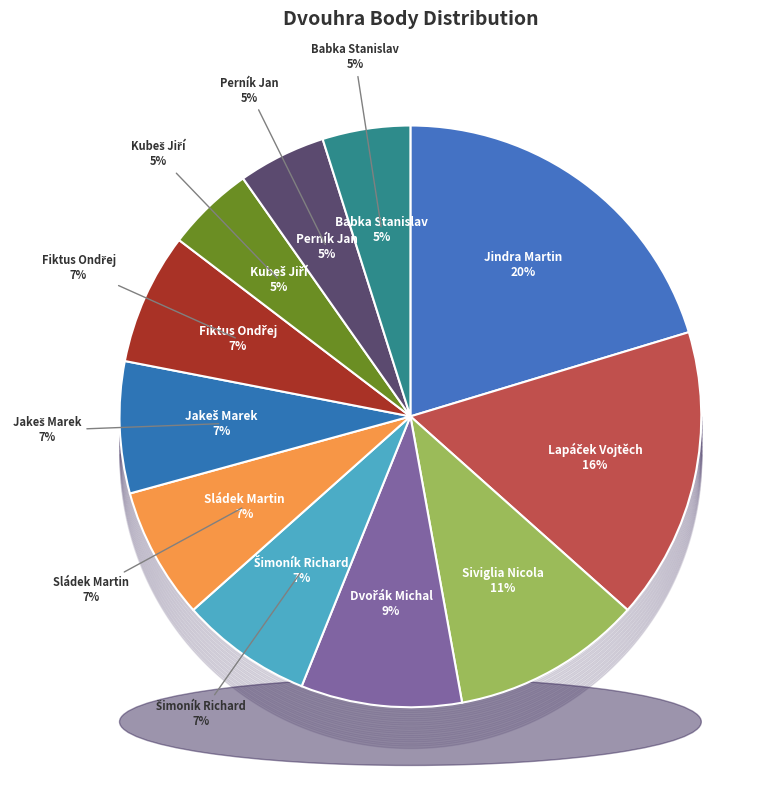

To the nearest percent, what is the combined percentage of Šimoník Richard and Lapáček Vojtěch?

24%